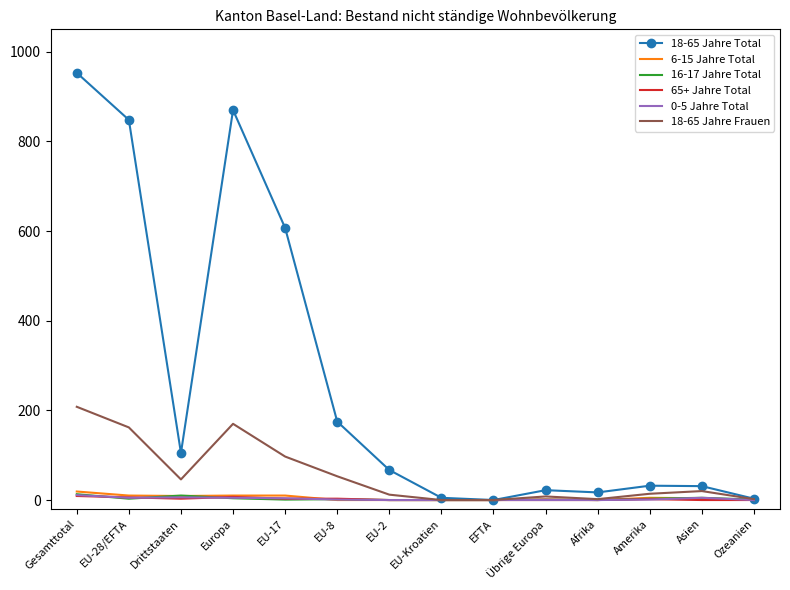

Which label corresponds to the largest value in the chart?

Gesamttotal